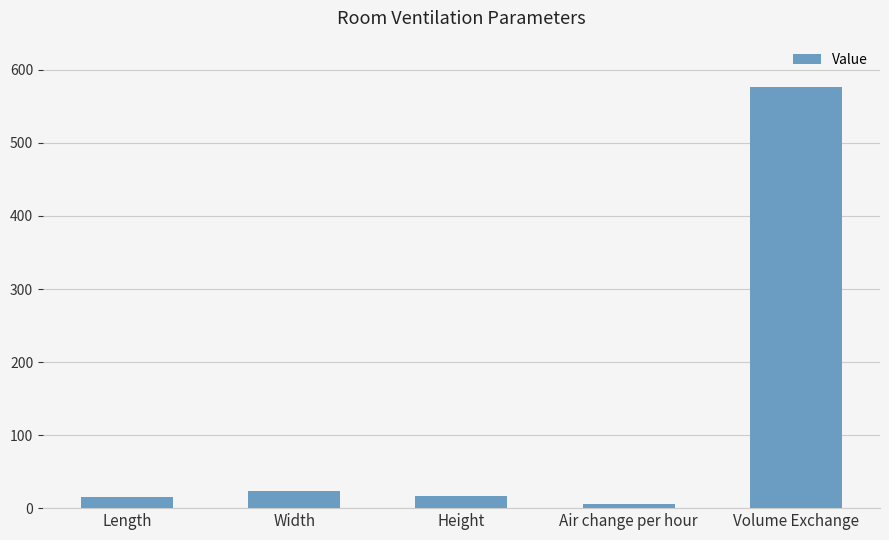

What is the sum of the values at Length and Width?

39